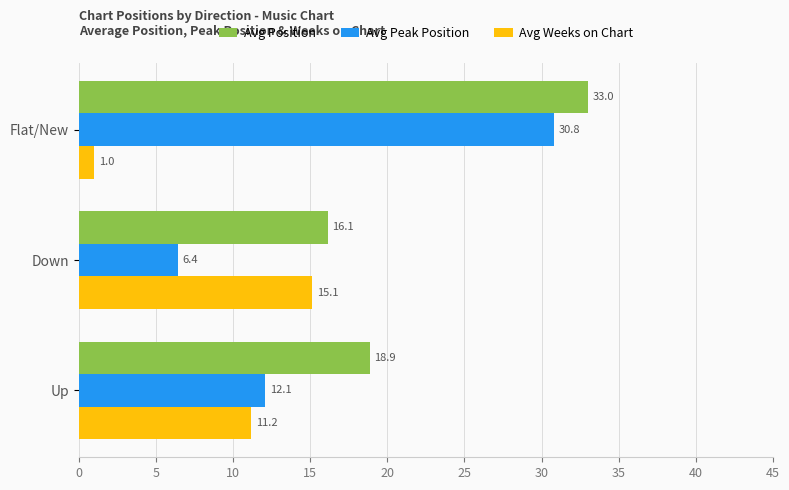

How many values in the Avg Weeks on Chart series are below 11?

1